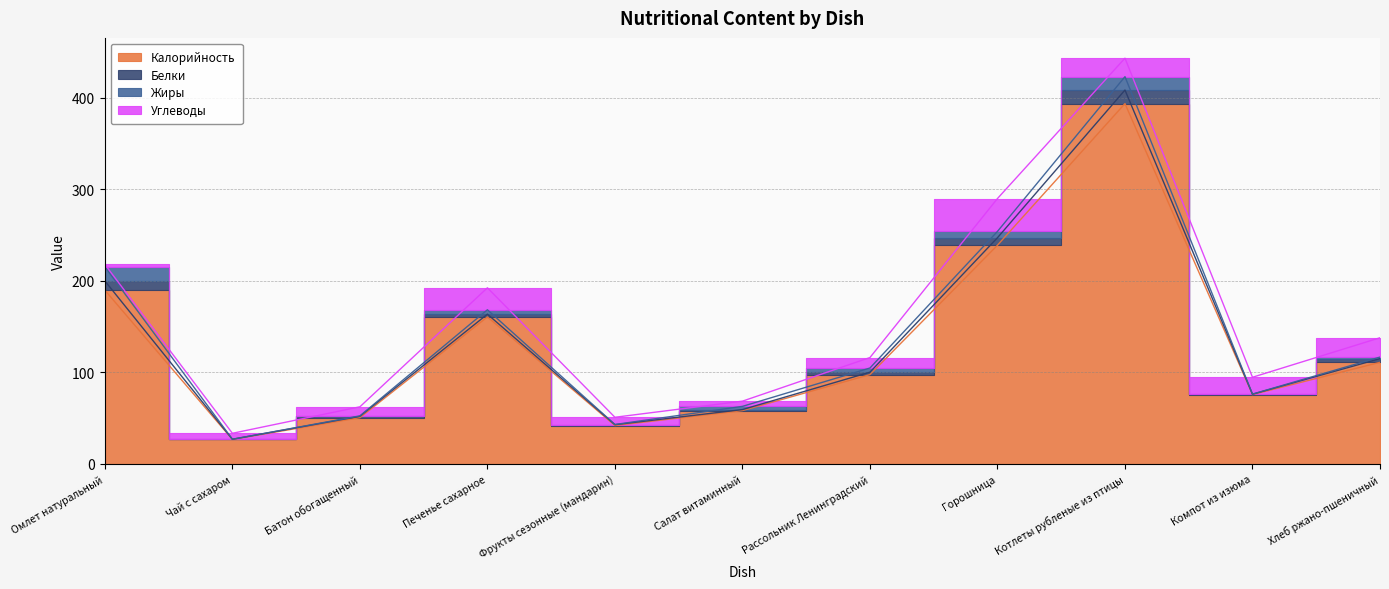

What position from the right is Чай с сахаром?

10